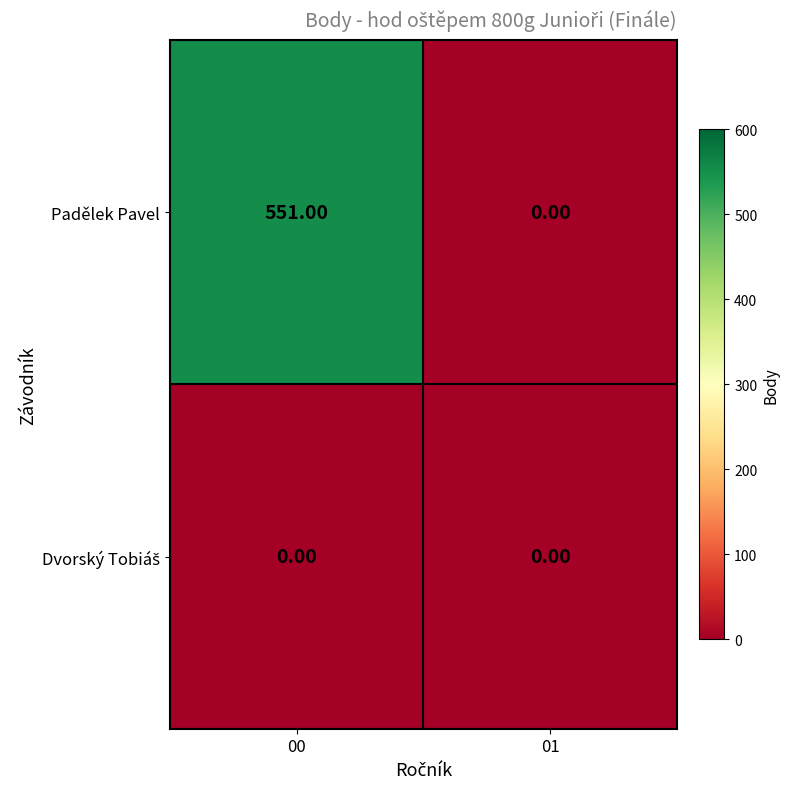

Count the number of categories in the chart.

2